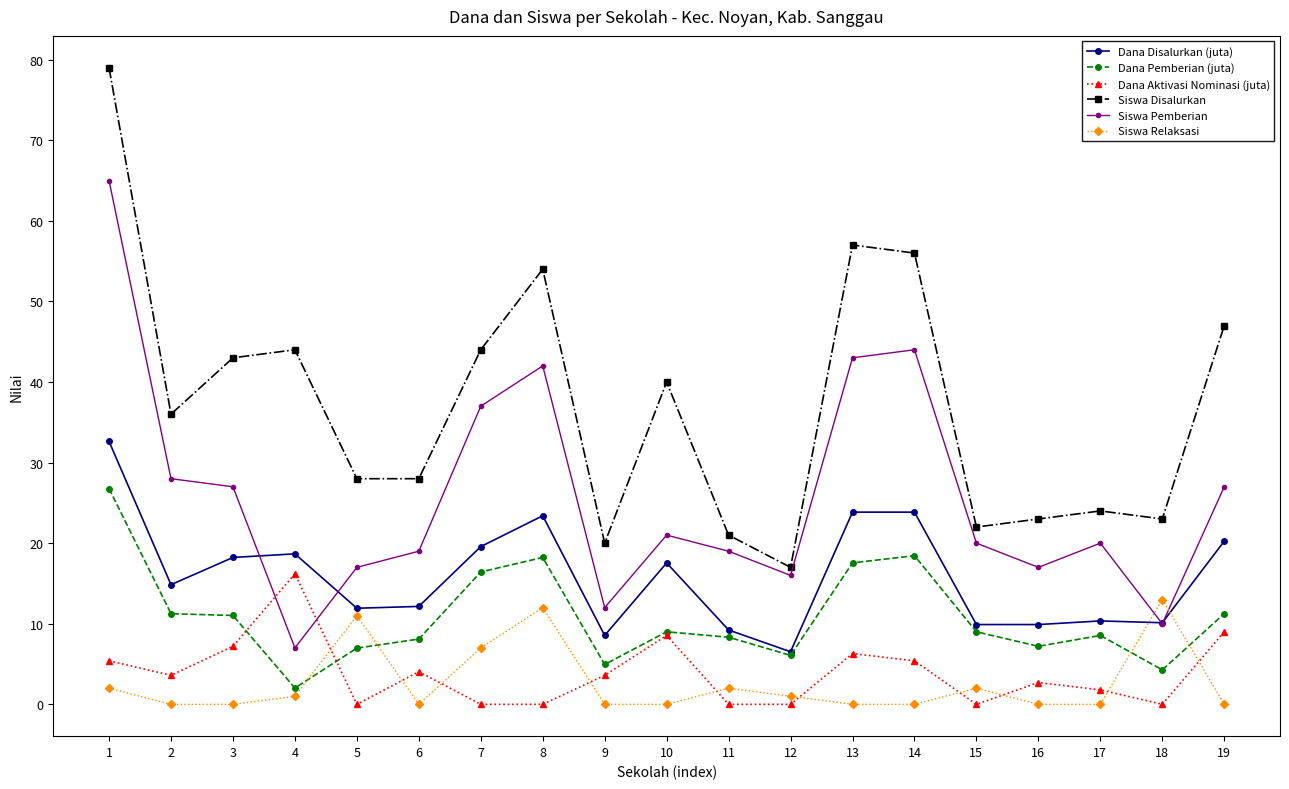

What are all the series names shown in the legend?

Dana Disalurkan (juta), Dana Pemberian (juta), Dana Aktivasi Nominasi (juta), Siswa Disalurkan, Siswa Pemberian, Siswa Relaksasi